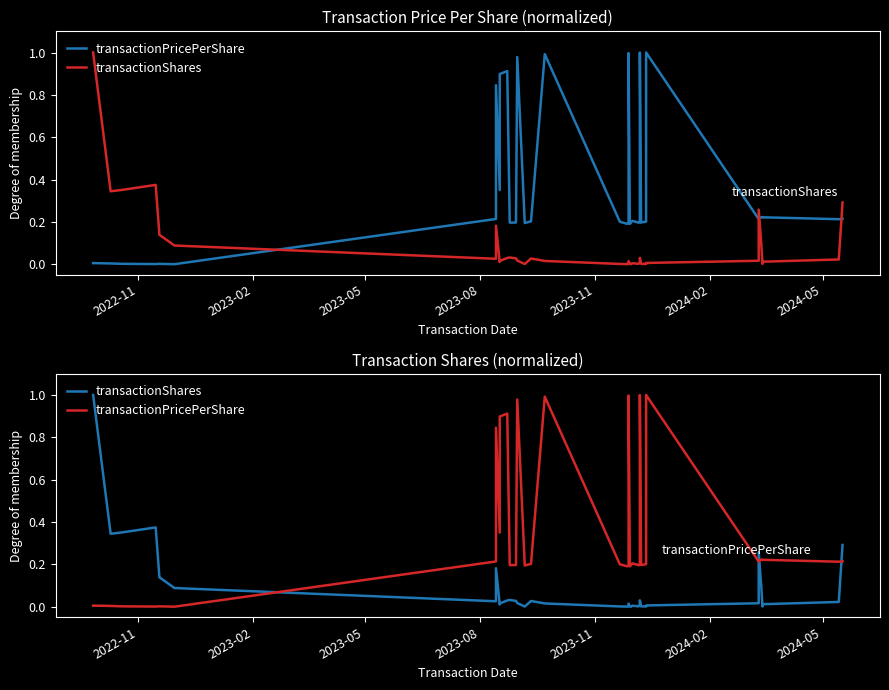

In transactionShares, how many points are lower than both neighbors (excluding endpoints)?

8